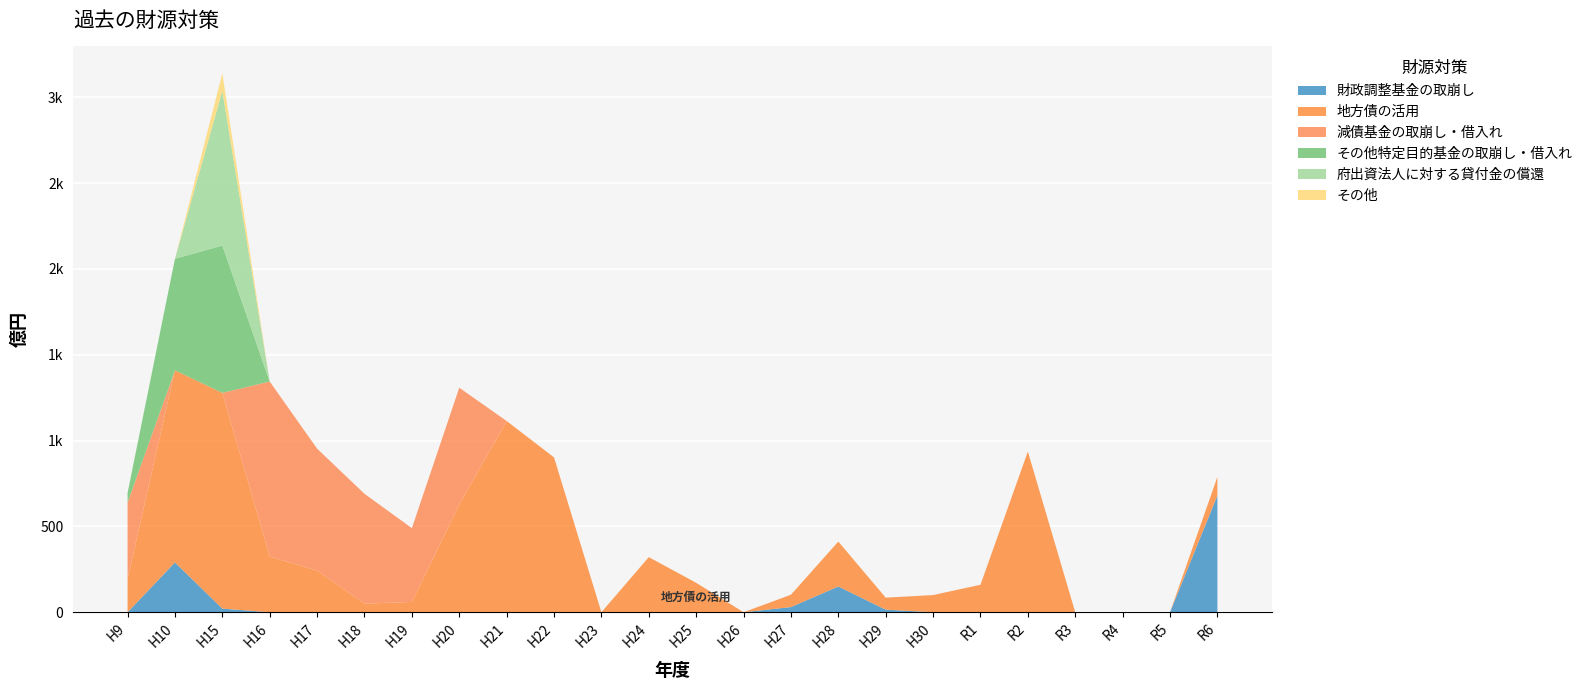

Reading left to right, what are all the values shown in this chart?

財政調整基金の取崩し: H9=0.0	H10=290.0	H15=21.0	H16=0.0	H17=0.0	H18=0.0	H19=0.0	H20=0.0	H21=0.0	H22=0.0	H23=0.0	H24=0.0	H25=0.0	H26=0.0	H27=30.0	H28=150.0	H29=15.0	H30=0.0	R1=0.0	R2=0.0	R3=0.0	R4=0.0	R5=0.0	R6=680.0
地方債の活用: H9=194.0	H10=1119.0	H15=1257.0	H16=324.0	H17=243.0	H18=50.0	H19=60.0	H20=628.0	H21=1114.0	H22=902.0	H23=0.0	H24=321.0	H25=171.5	H26=0.0	H27=72.0	H28=261.6	H29=70.0	H30=100.0	R1=160.0	R2=936.0	R3=0.0	R4=0.0	R5=0.0	R6=108.0
減債基金の取崩し・借入れ: H9=445.0	H10=0.0	H15=0.0	H16=1020.0	H17=710.0	H18=640.0	H19=430.0	H20=680.0	H21=0.0	H22=0.0	H23=0.0	H24=0.0	H25=0.0	H26=0.0	H27=0.0	H28=0.0	H29=0.0	H30=0.0	R1=0.0	R2=0.0	R3=0.0	R4=0.0	R5=0.0	R6=0.0
その他特定目的基金の取崩し・借入れ: H9=56.0	H10=650.0	H15=858.0	H16=0.0	H17=0.0	H18=0.0	H19=0.0	H20=0.0	H21=0.0	H22=0.0	H23=0.0	H24=0.0	H25=0.0	H26=0.0	H27=0.0	H28=0.0	H29=0.0	H30=0.0	R1=0.0	R2=0.0	R3=0.0	R4=0.0	R5=0.0	R6=0.0
府出資法人に対する貸付金の償還: H9=0.0	H10=0.0	H15=901.0	H16=0.0	H17=0.0	H18=0.0	H19=0.0	H20=0.0	H21=0.0	H22=0.0	H23=0.0	H24=0.0	H25=0.0	H26=0.0	H27=0.0	H28=0.0	H29=0.0	H30=0.0	R1=0.0	R2=0.0	R3=0.0	R4=0.0	R5=0.0	R6=0.0
その他: H9=0.0	H10=0.0	H15=102.0	H16=0.0	H17=0.0	H18=0.0	H19=0.0	H20=0.0	H21=0.0	H22=0.0	H23=0.0	H24=0.0	H25=0.0	H26=0.0	H27=0.0	H28=0.0	H29=0.0	H30=0.0	R1=0.0	R2=0.0	R3=0.0	R4=0.0	R5=0.0	R6=0.0